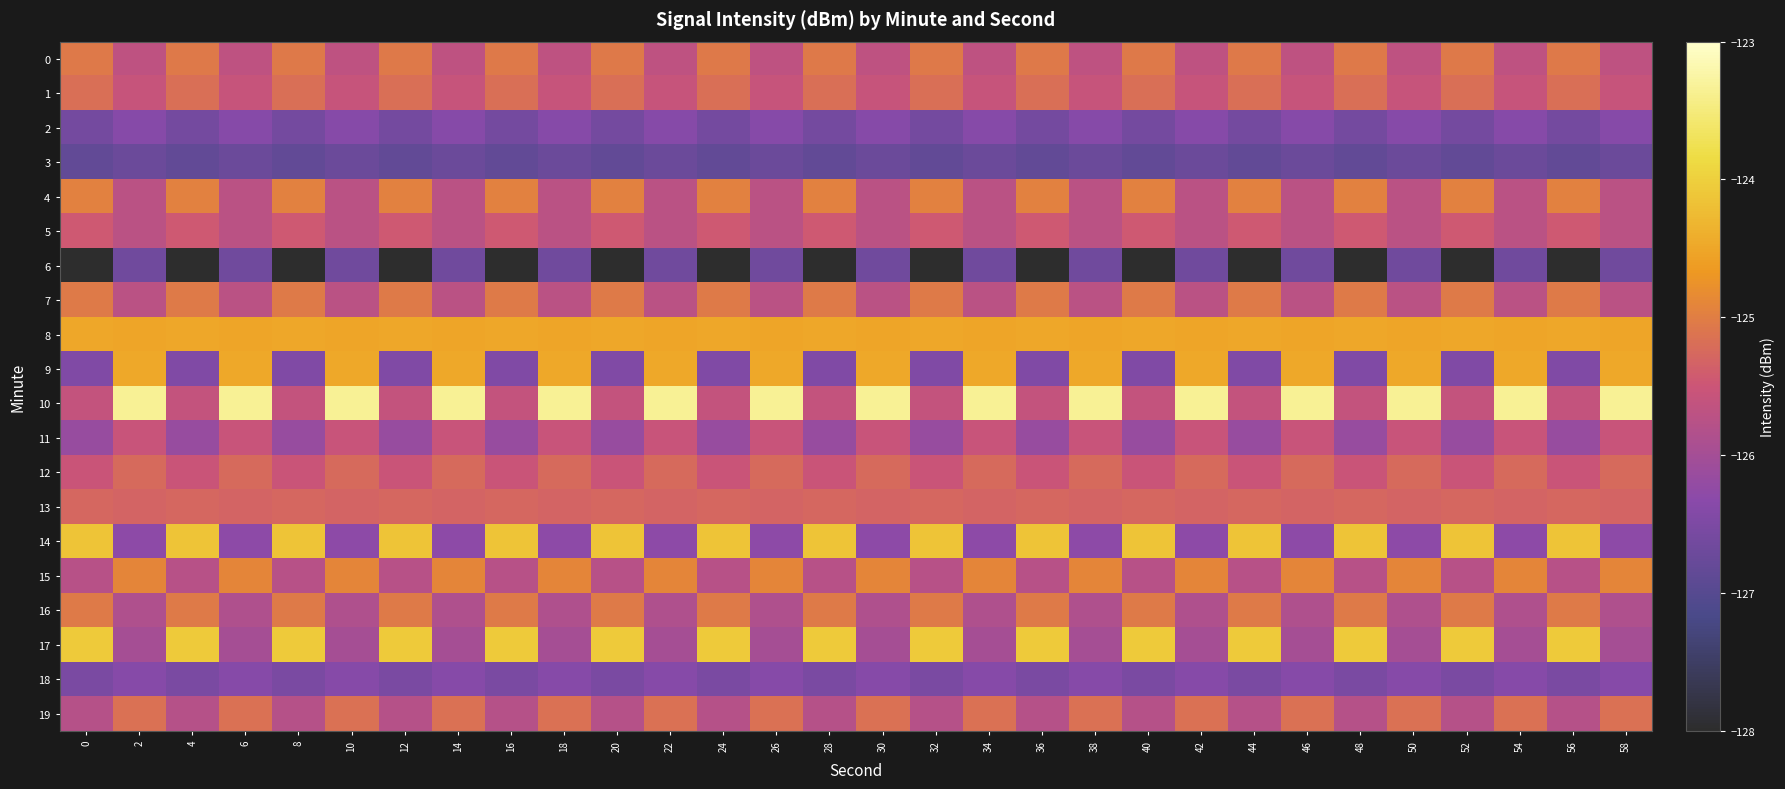

Which series has the largest range (max minus min)?

10